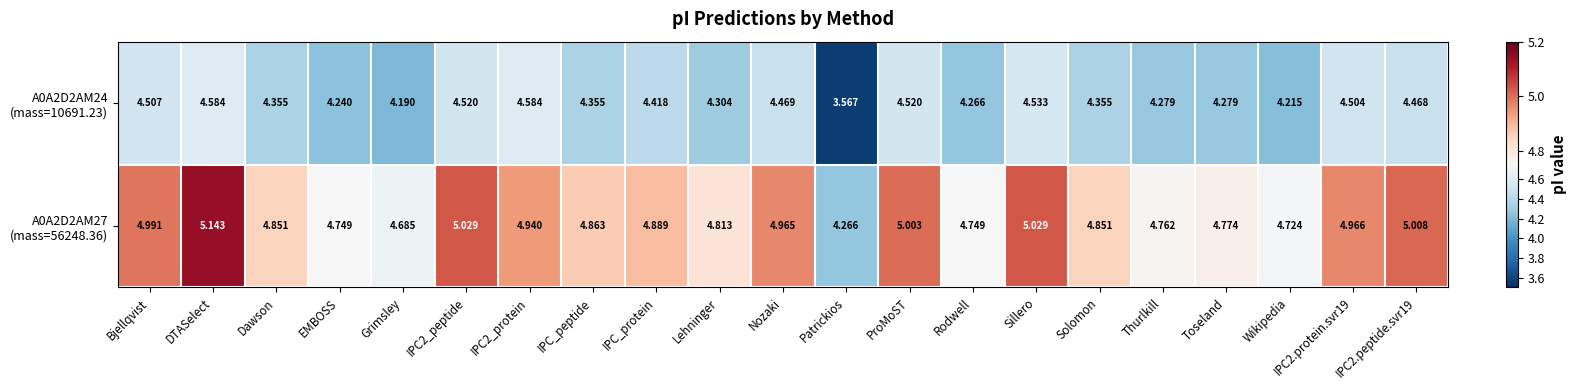

Which label corresponds to the smallest value in the chart?

Patrickios